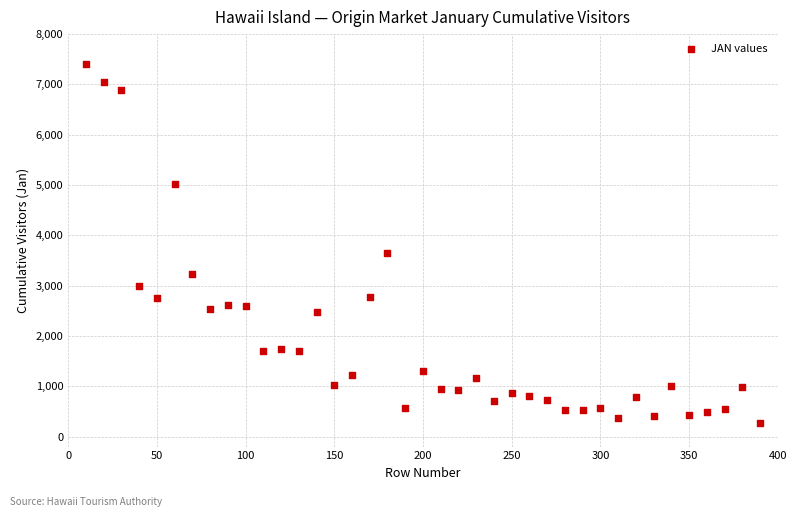

What Y value in the scatter plot is closest to 3844?

3656.4